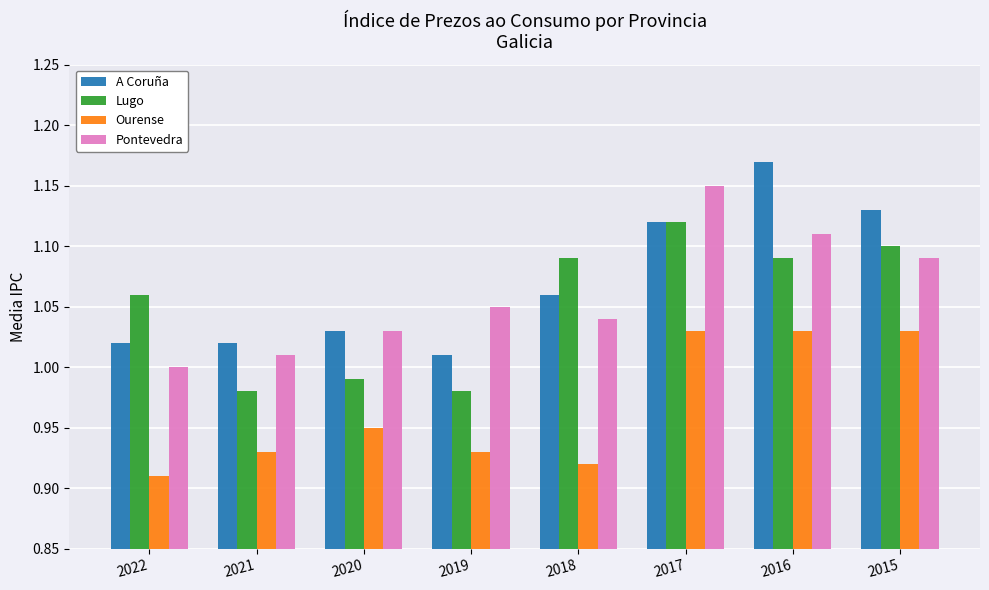

Which series has the largest range (max minus min)?

A Coruña